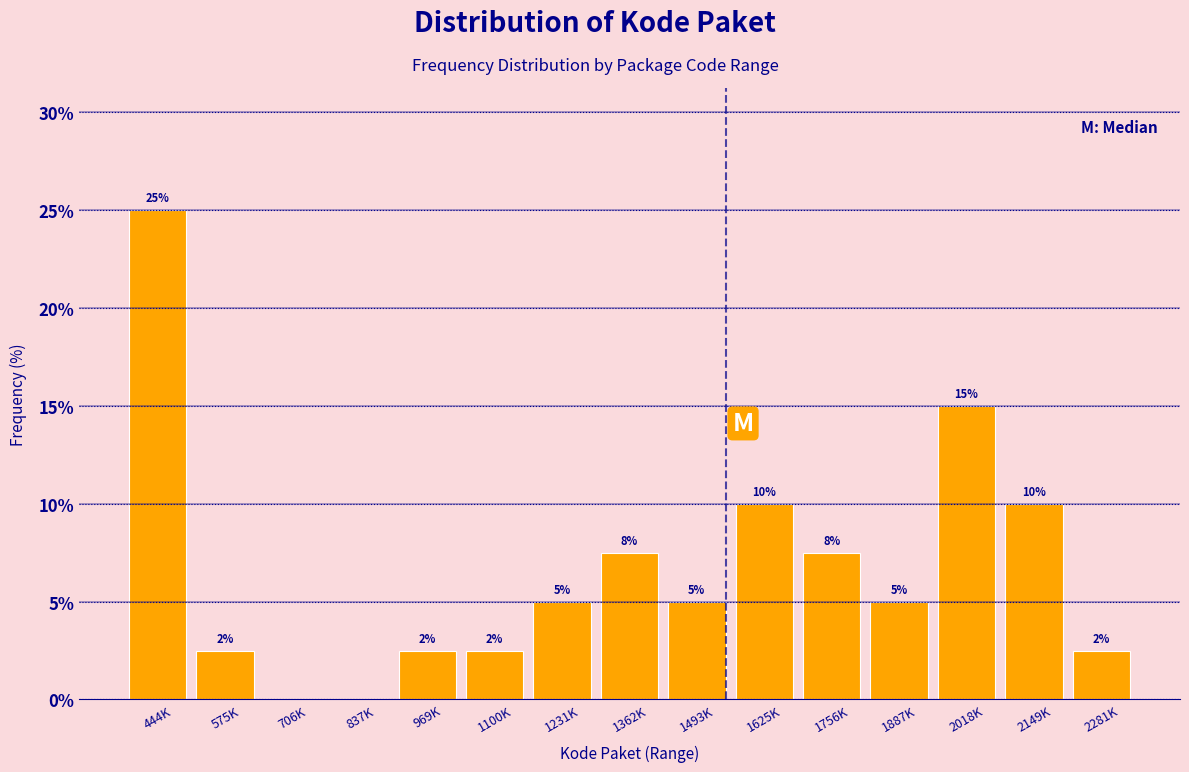

Is it true that the value at 1493K is 5.0?

True